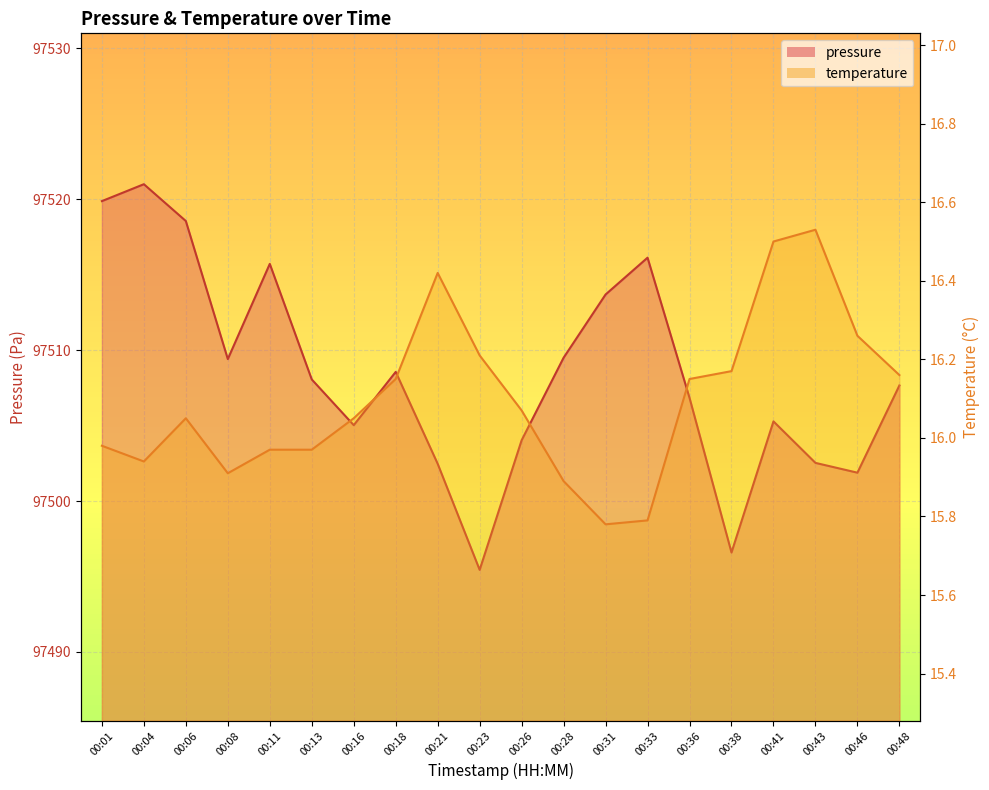

The pressure series shows 97502.5 at 00:21. True or false?

True